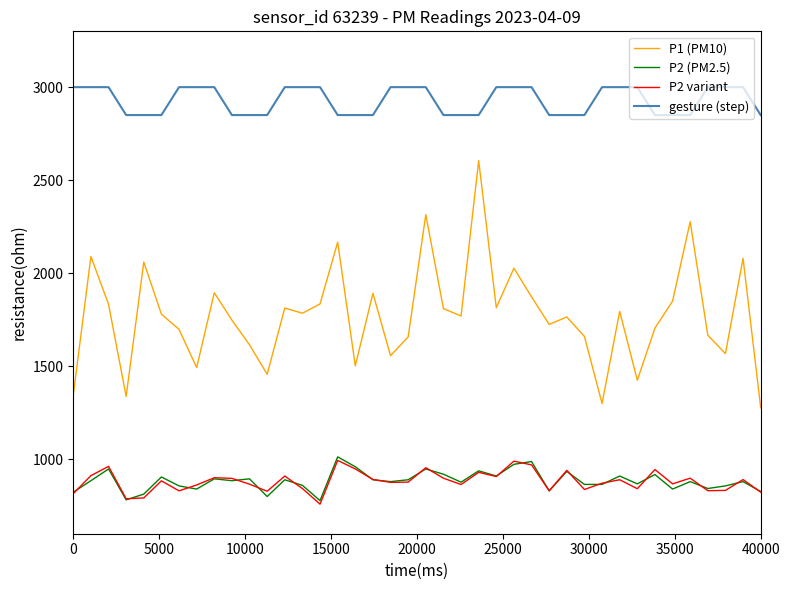

Which series has the widest spread of values?

P1 (PM10)